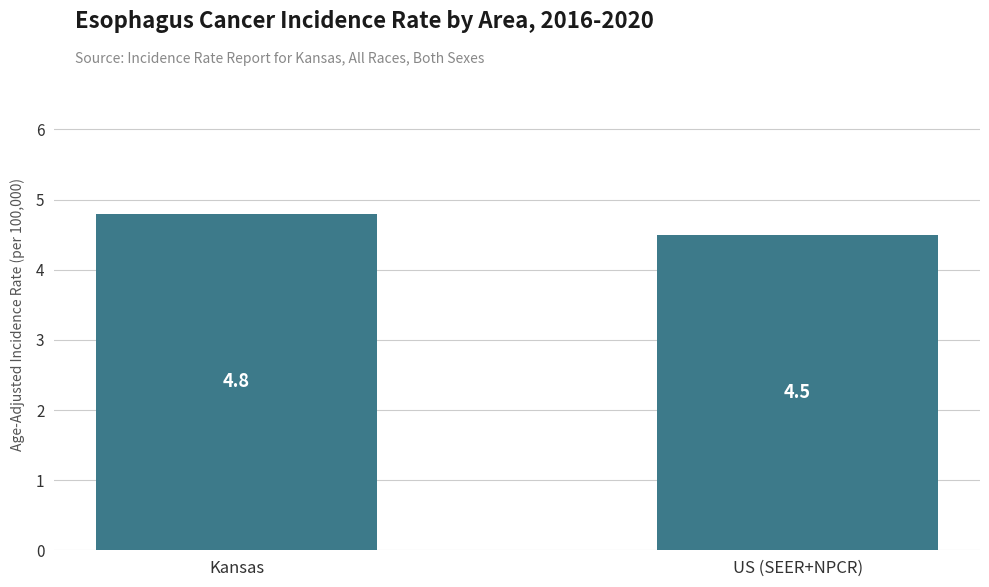

Reading right to left, transcribe all the data shown in this chart.

US (SEER+NPCR)=4.5	Kansas=4.8